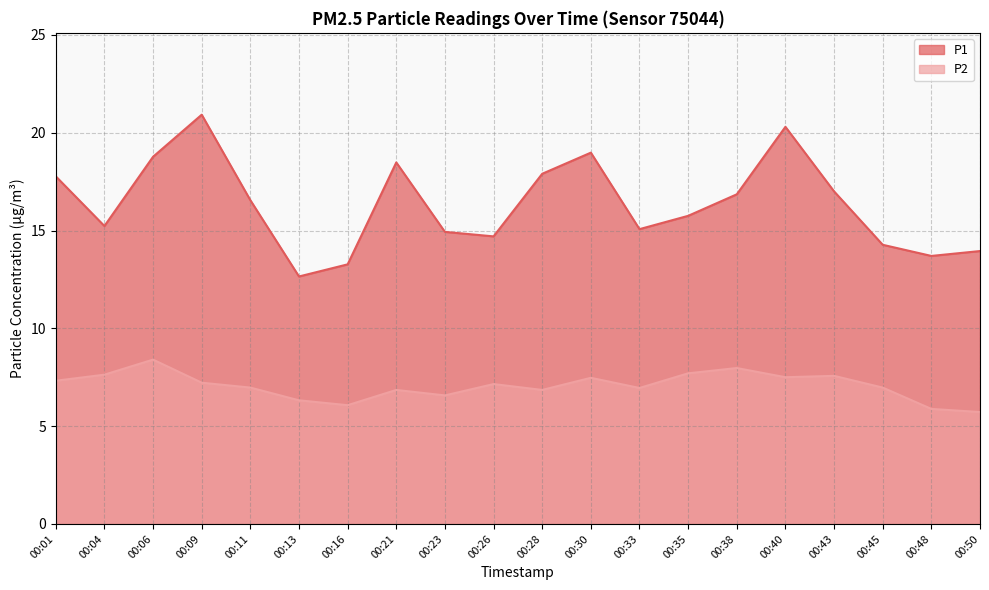

True or false: P1 and P2 intersect in this chart.

False